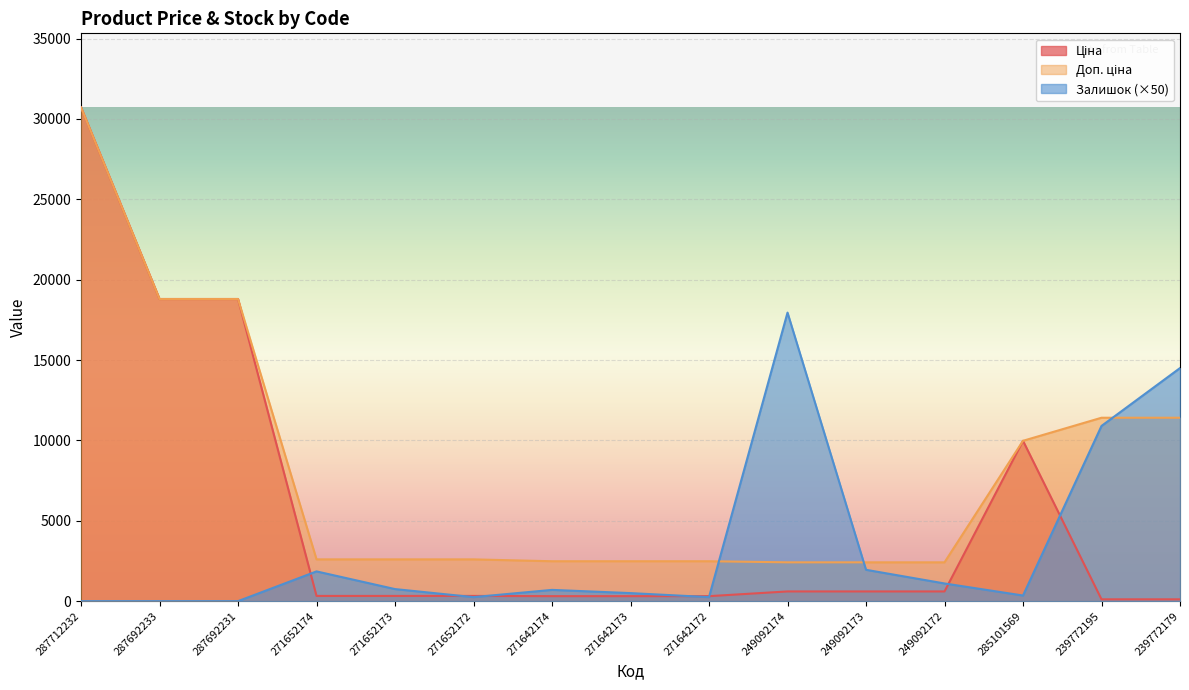

Where is the first local maximum for Залишок?

271652174